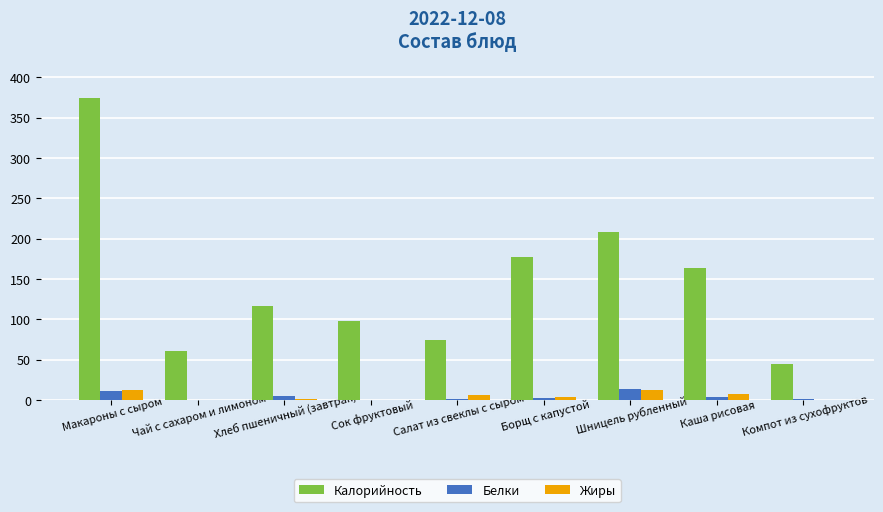

What is the highest value of the Калорийность series?

374